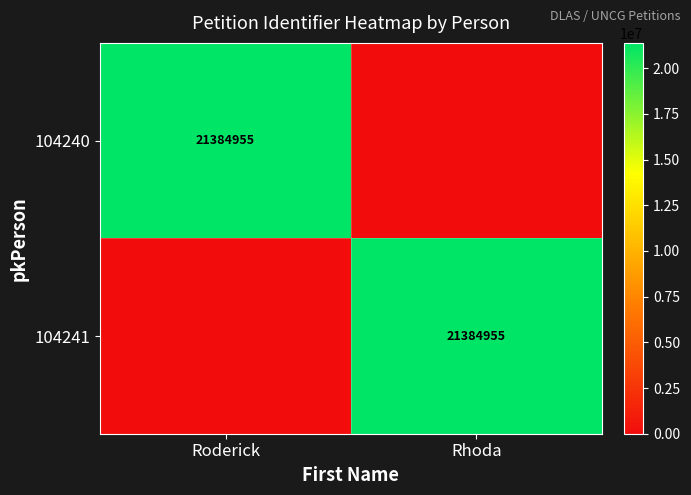

The value of 104241 at Rhoda is 21384955. True or false?

True